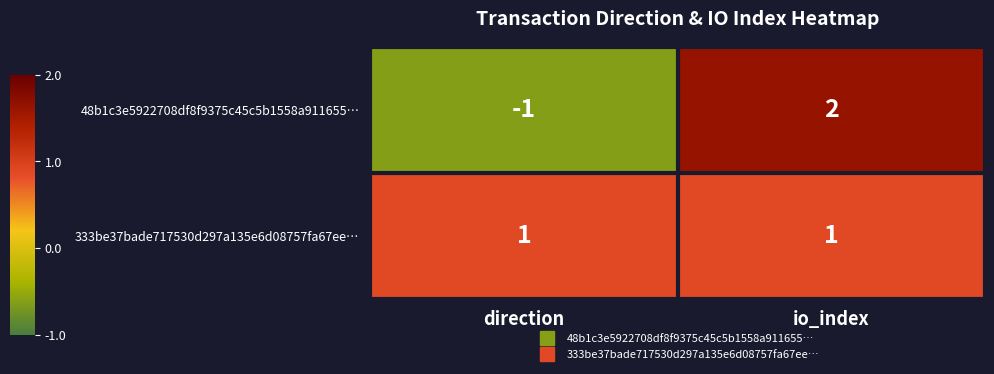

Rank the series by their maximum value, from lowest to highest.

333be37bade717530d297a135e6d08757fa67ee…, 48b1c3e5922708df8f9375c45c5b1558a911655…